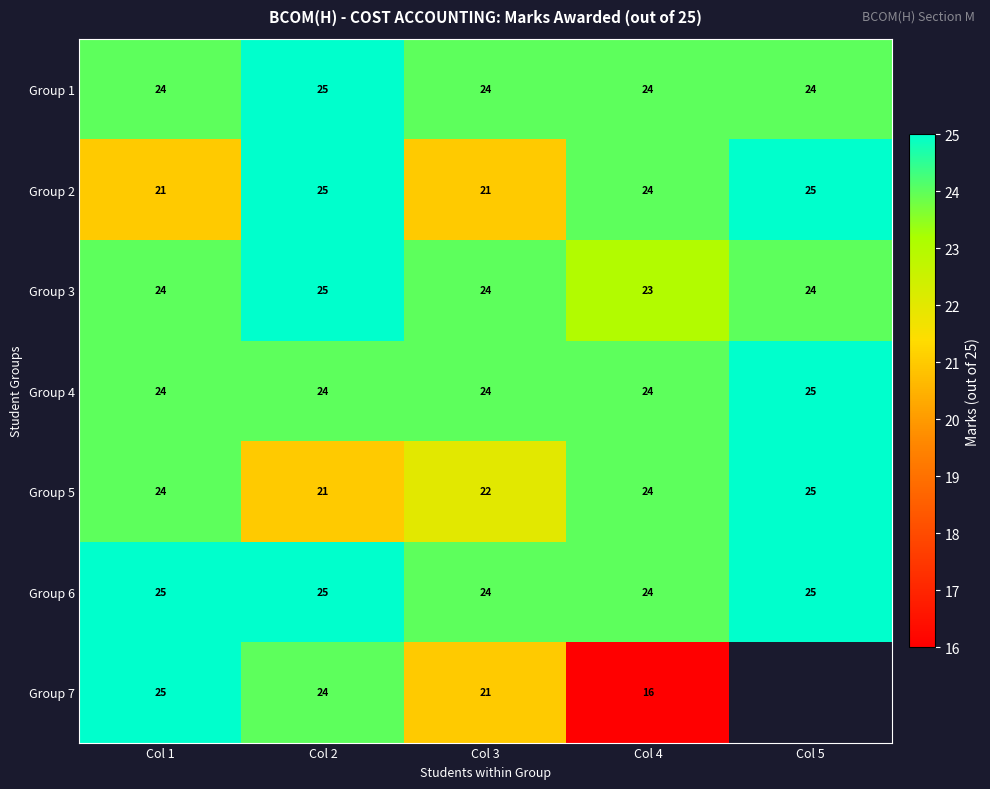

What is the difference between the maximum and minimum values in the Group 2 series?

4